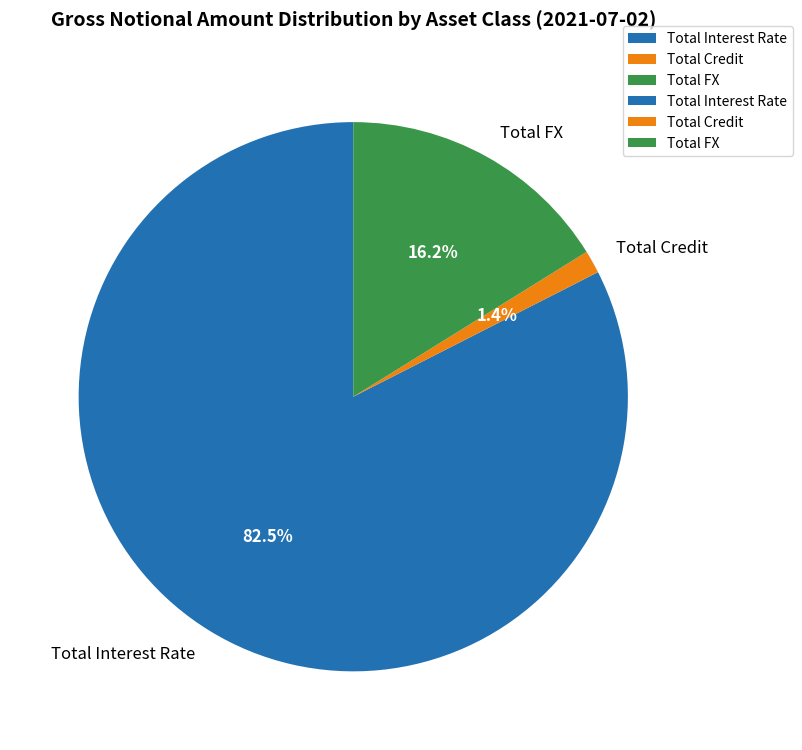

Does any single category account for the majority?

Yes